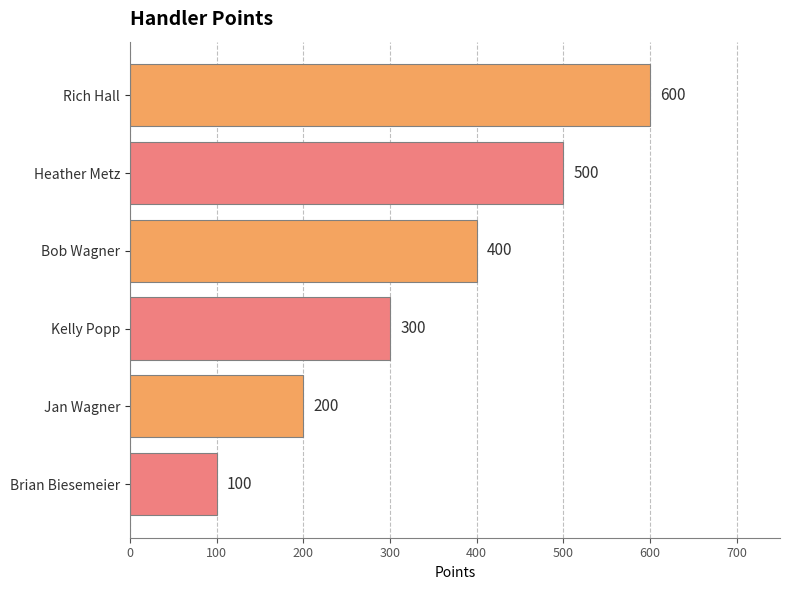

Between Rich Hall and Heather Metz, which is larger?

Rich Hall